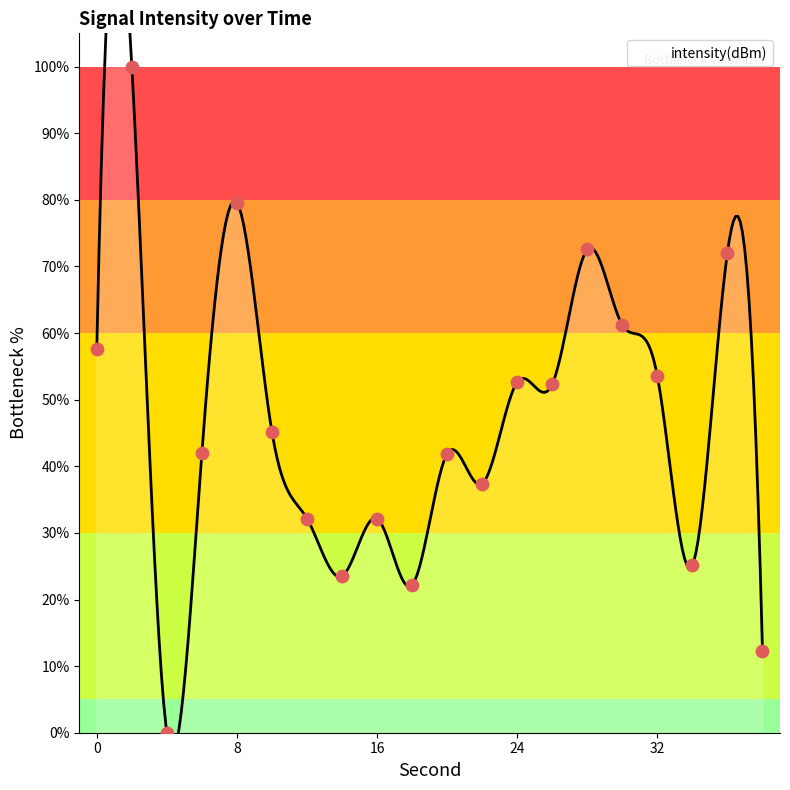

Between 34 and 4, which is larger?

34